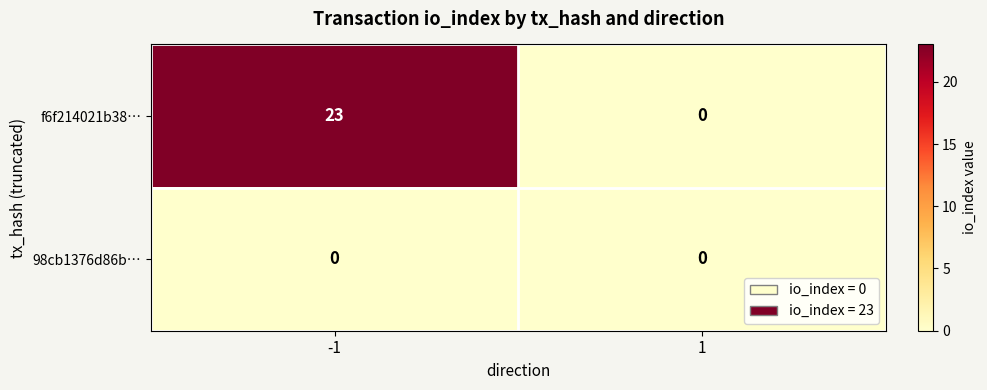

What is the difference between the highest and lowest values at -1?

23